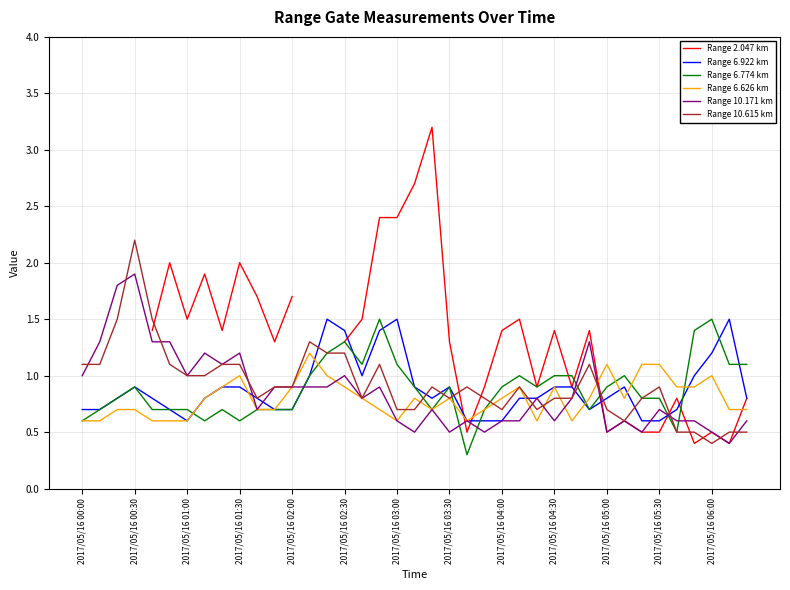

What is the highest value of the Range 6.626 km series?

1.2